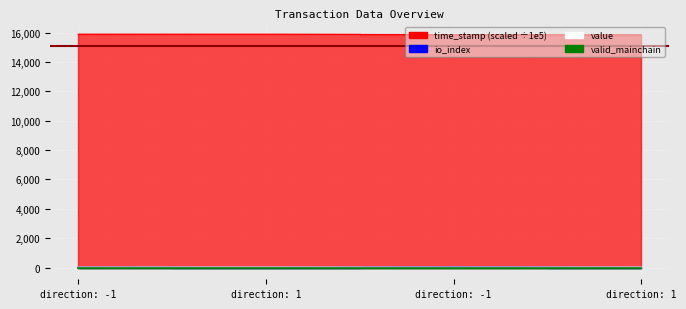

Which series has the largest total across all categories?

time_stamp